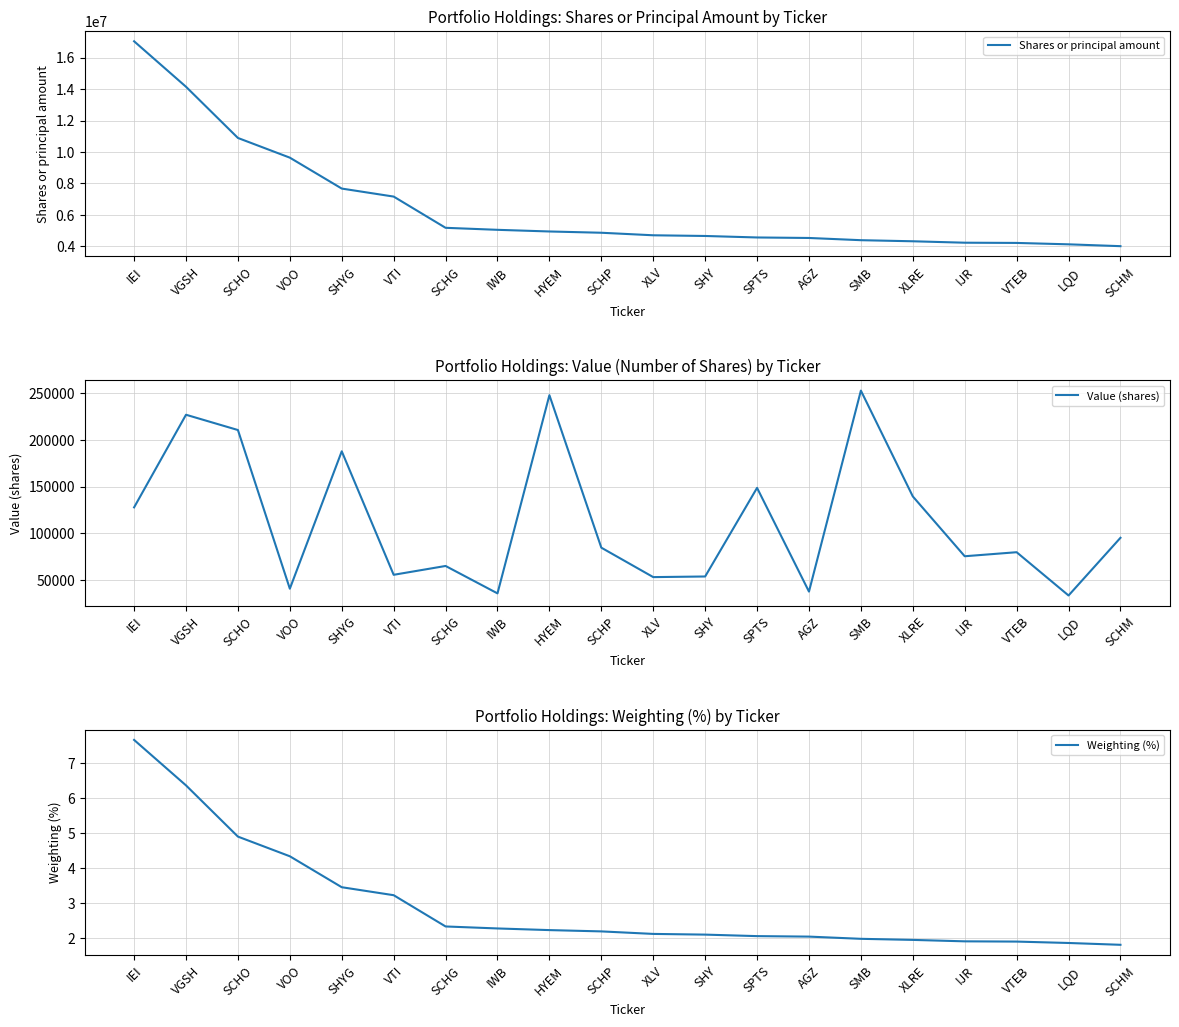

True or false: Value (shares) and Shares or principal amount cross at least once.

False